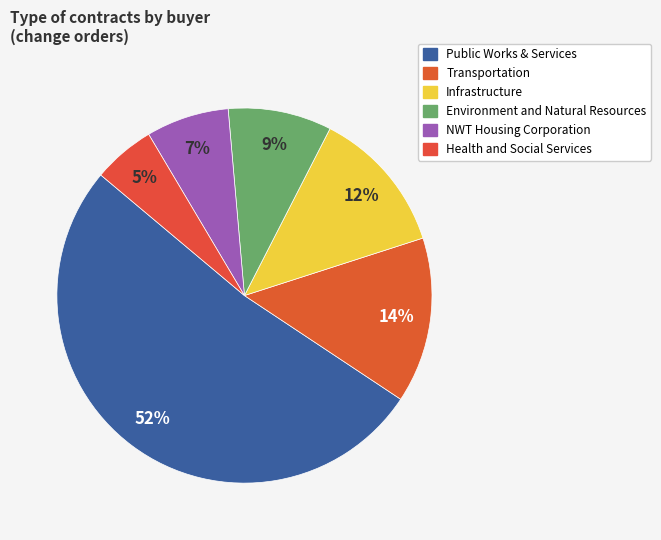

Combined, do Public Works & Services and NWT Housing Corporation account for over 50%?

Yes